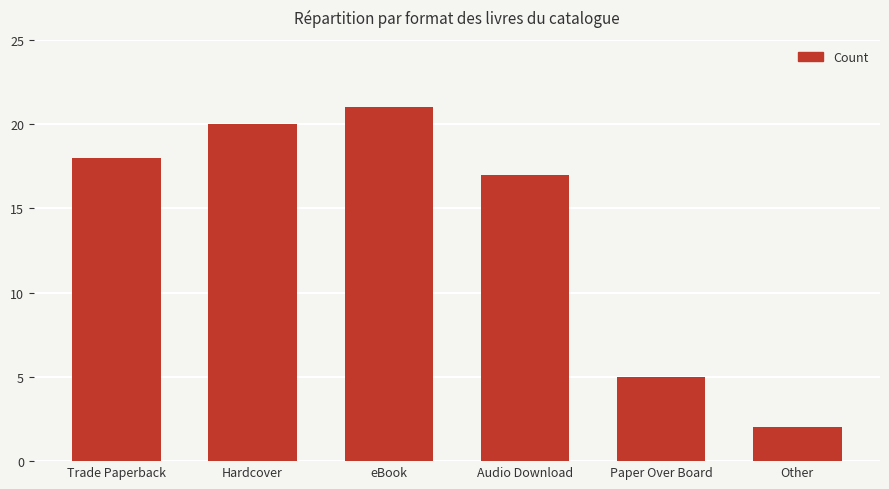

List the labels in order of value, largest first.

eBook, Hardcover, Trade Paperback, Audio Download, Paper Over Board, Other